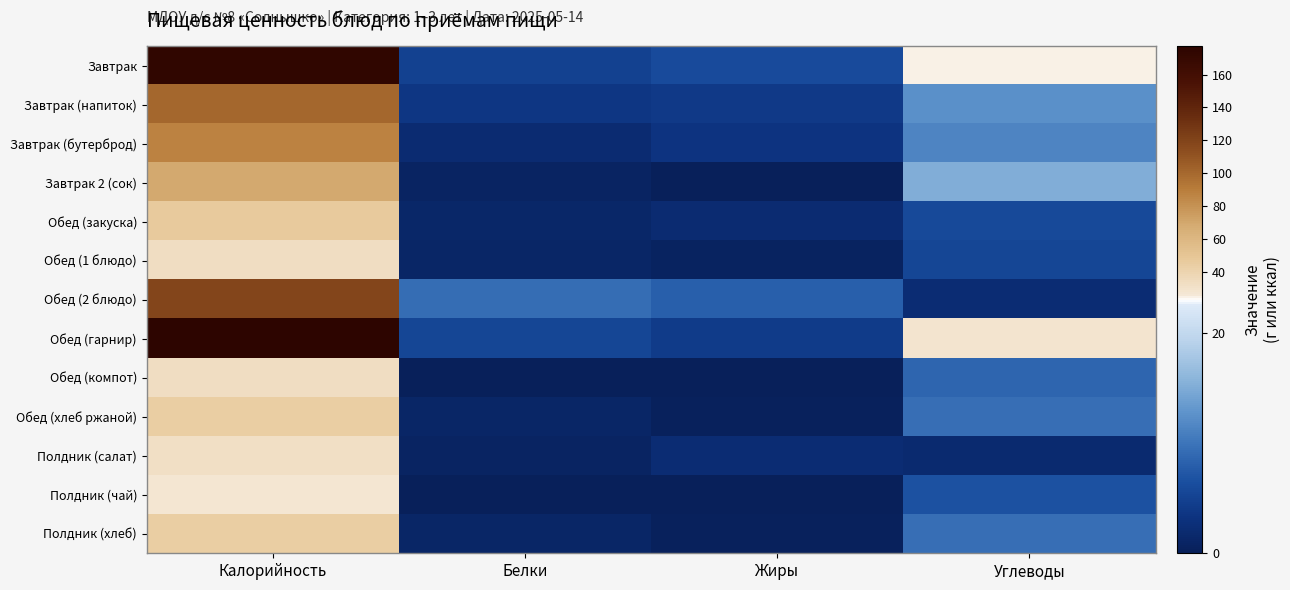

Which series has the largest total across all categories?

Обед (гарнир)